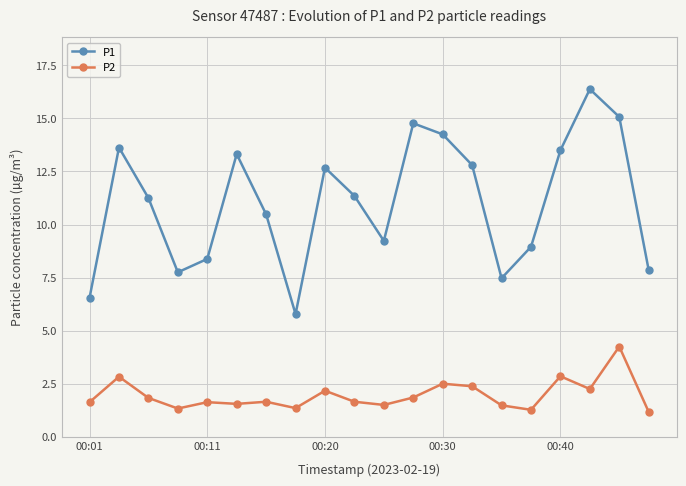

What is the difference between the maximum and minimum values in the P2 series?

3.1